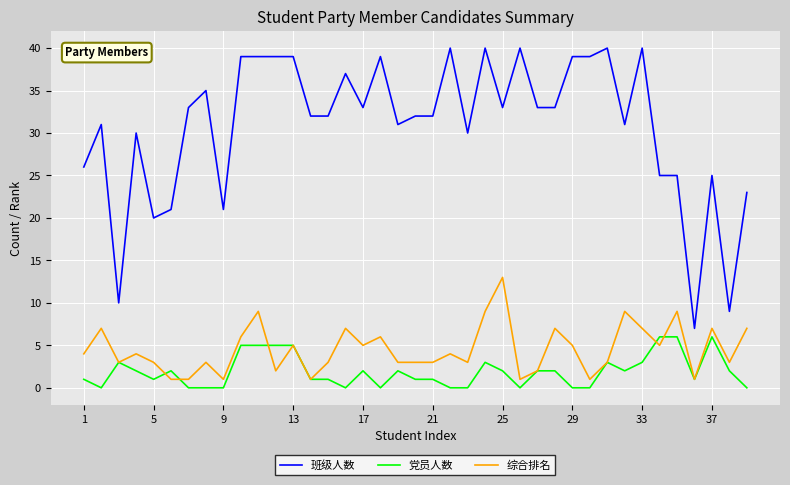

True or false: 党员人数 and 班级人数 intersect in this chart.

False